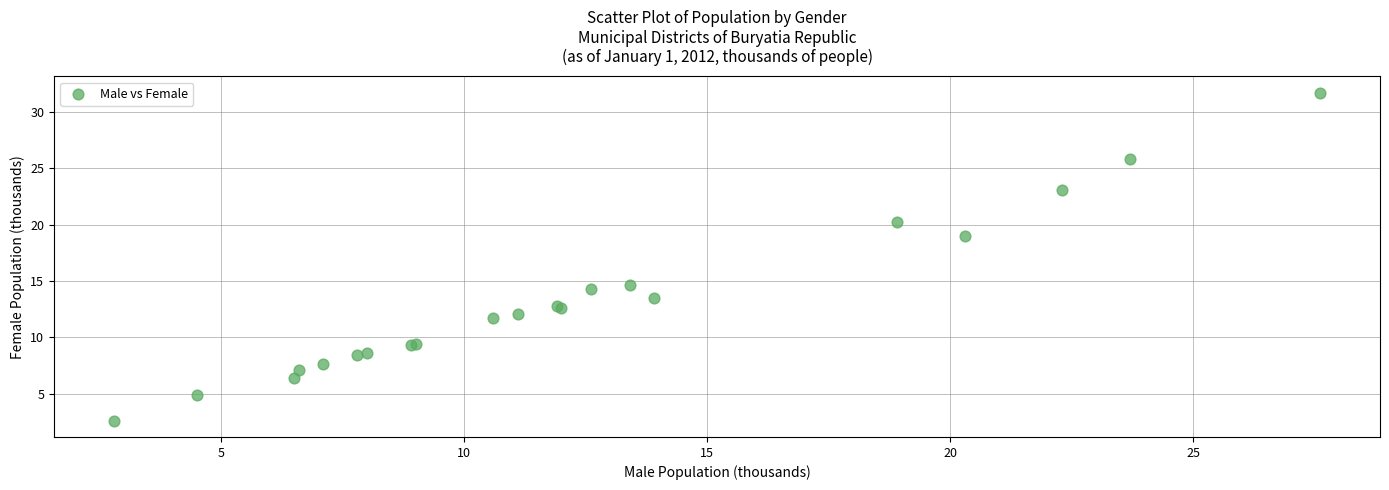

What Y value in the scatter plot is closest to 17?

19.0